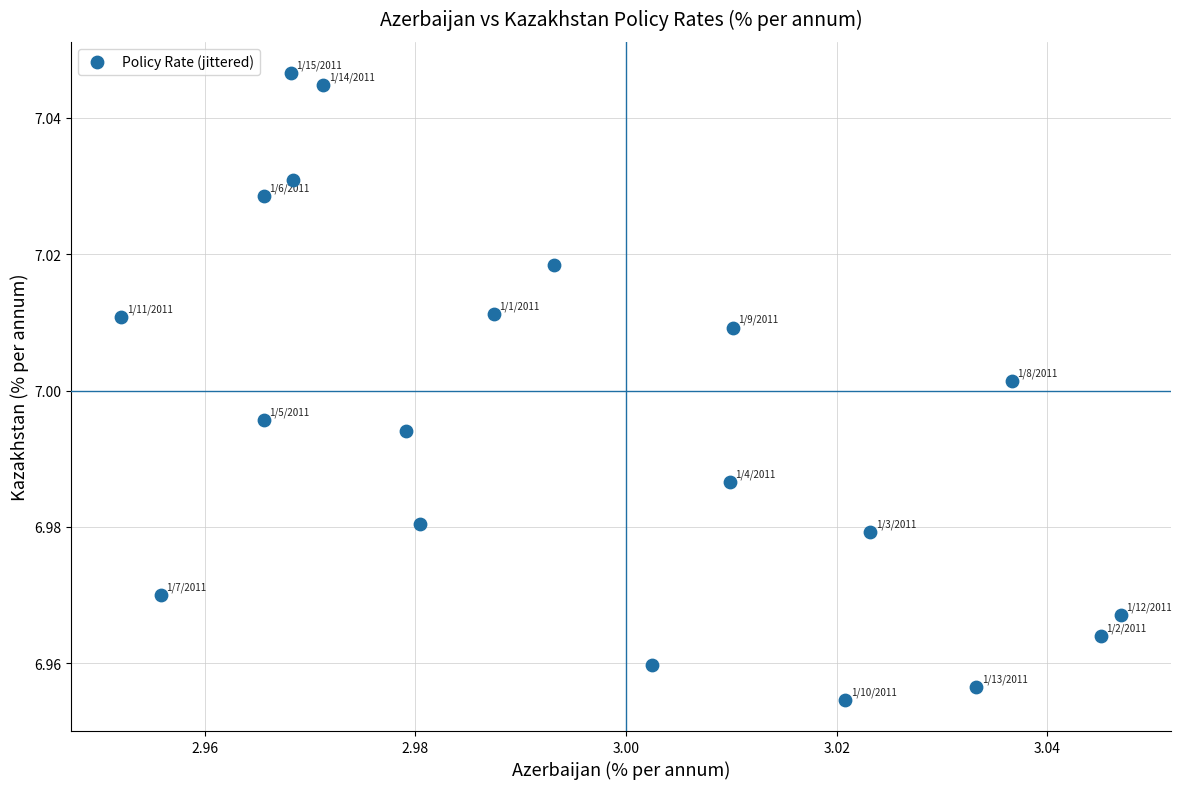

How many data points are displayed?

20